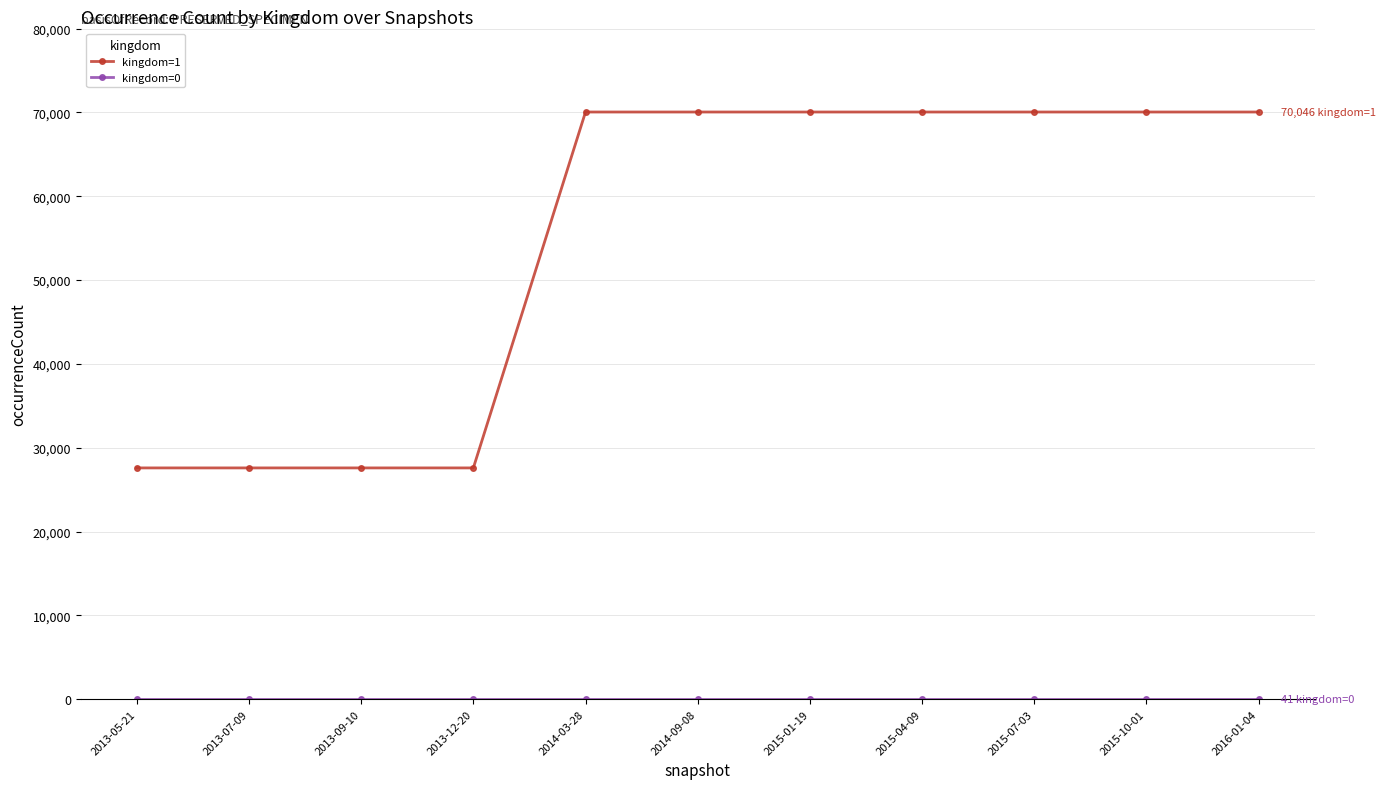

What is the maximum value shown in the chart?

70046